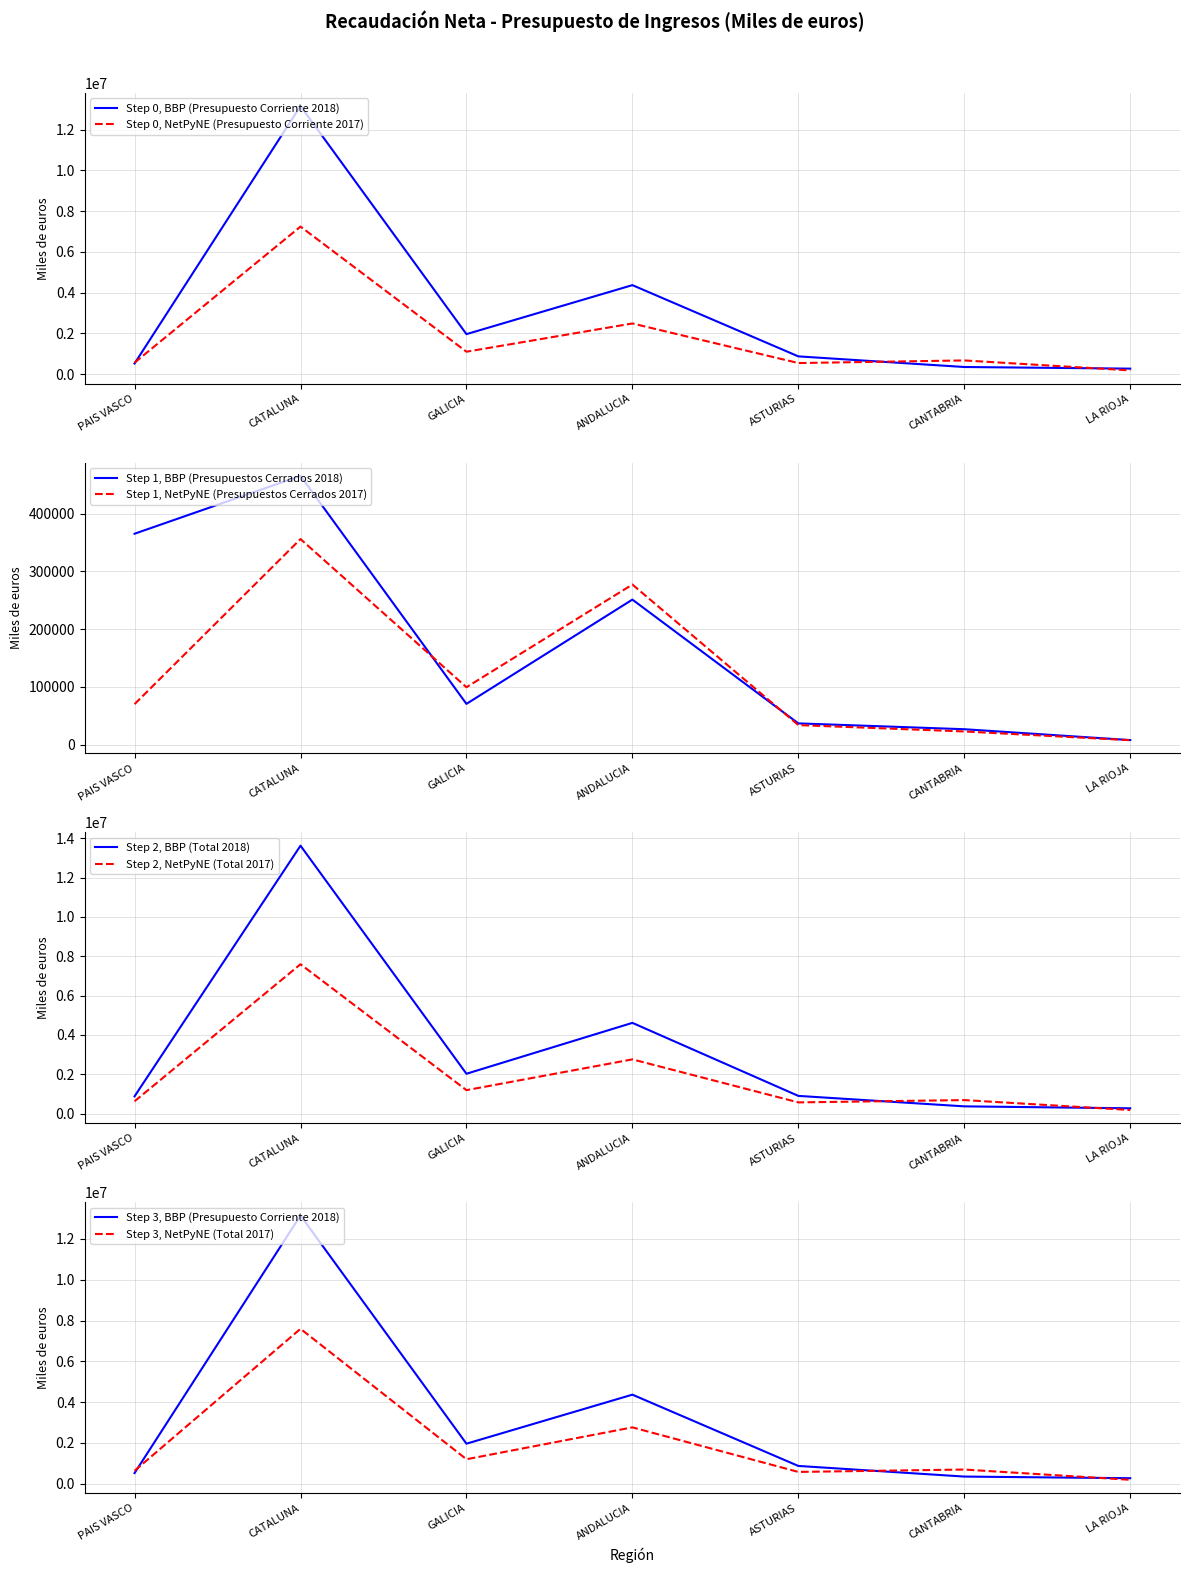

True or false: Step 0, NetPyNE (Presupuesto Corriente 2017) has a value of 667059 at CANTABRIA.

True